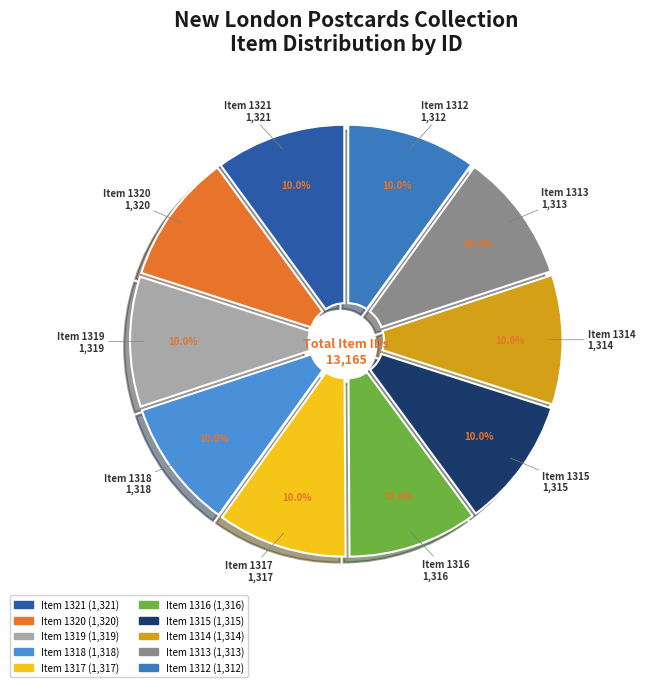

Is it true that Item 1319 is 1% of the pie?

False